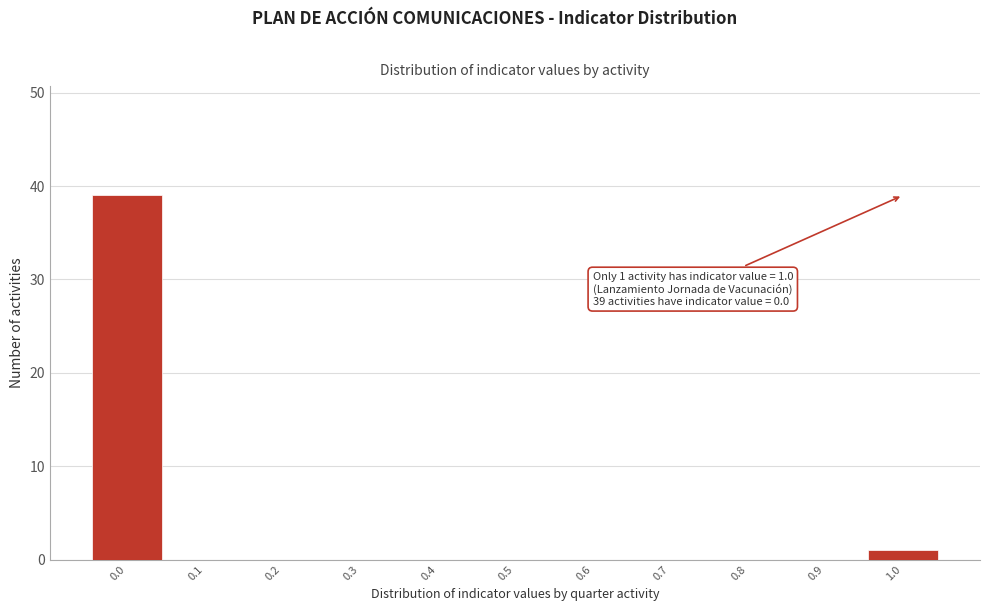

Which range on the x-axis has the tallest bar?

-0.05 to 0.05